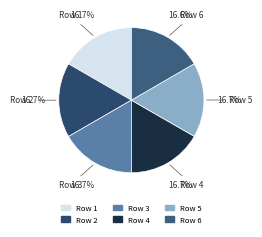

Approximately how many times larger is the value at Row 5 compared to Row 2?

1.0